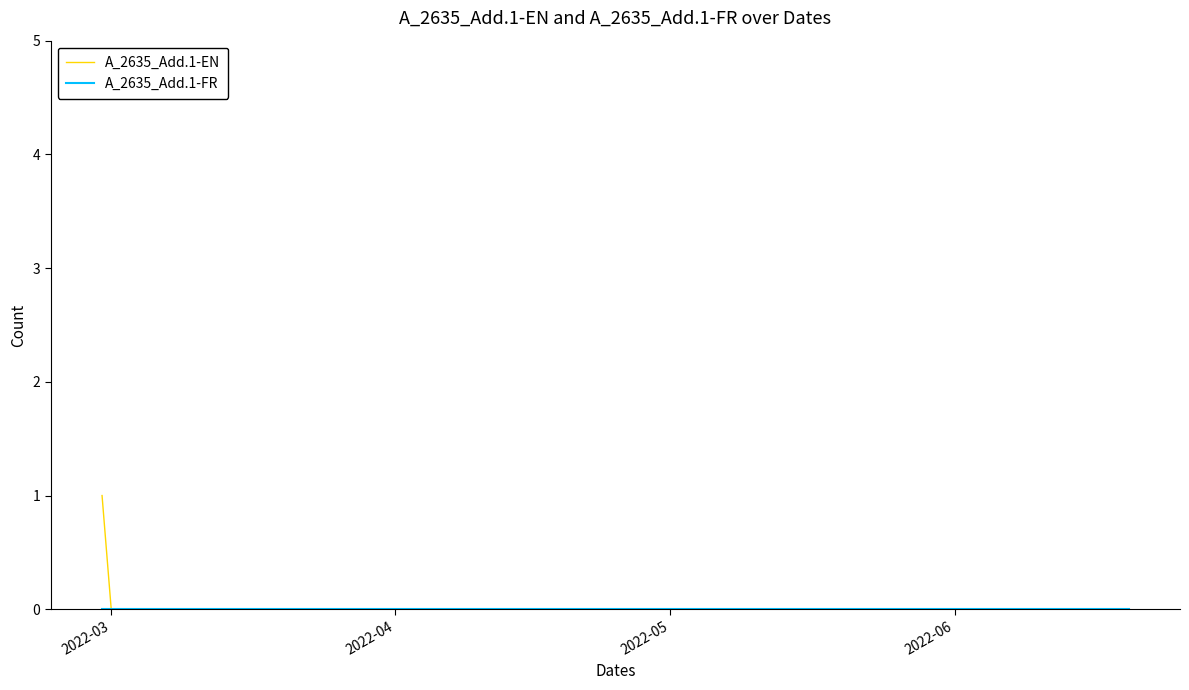

Which series has the largest range (max minus min)?

A_2635_Add.1-EN